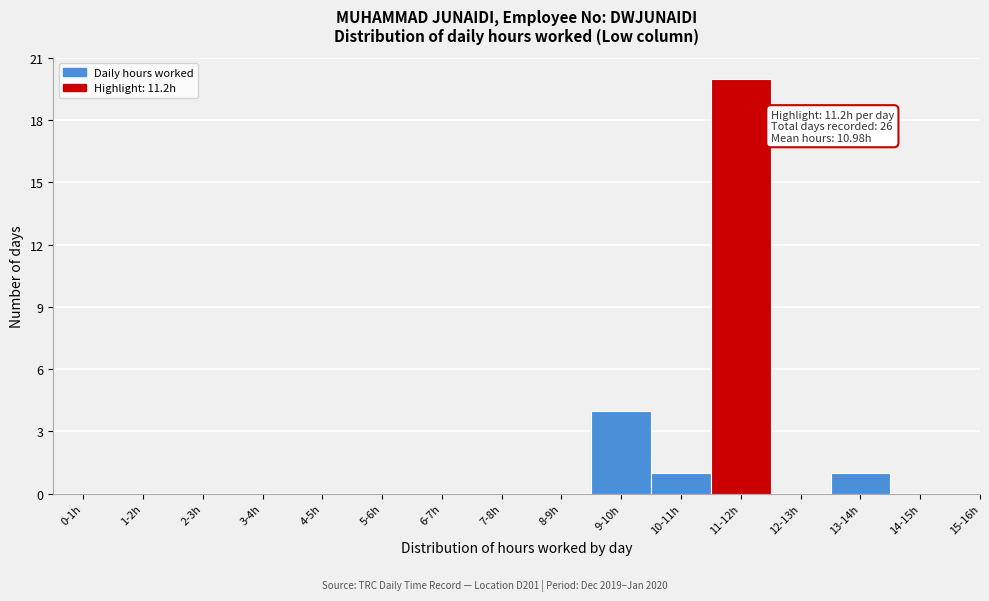

Reading right to left, transcribe all the data shown in this chart.

14-15h=0	13-14h=1	12-13h=0	11-12h=20	10-11h=1	9-10h=4	8-9h=0	7-8h=0	6-7h=0	5-6h=0	4-5h=0	3-4h=0	2-3h=0	1-2h=0	0-1h=0